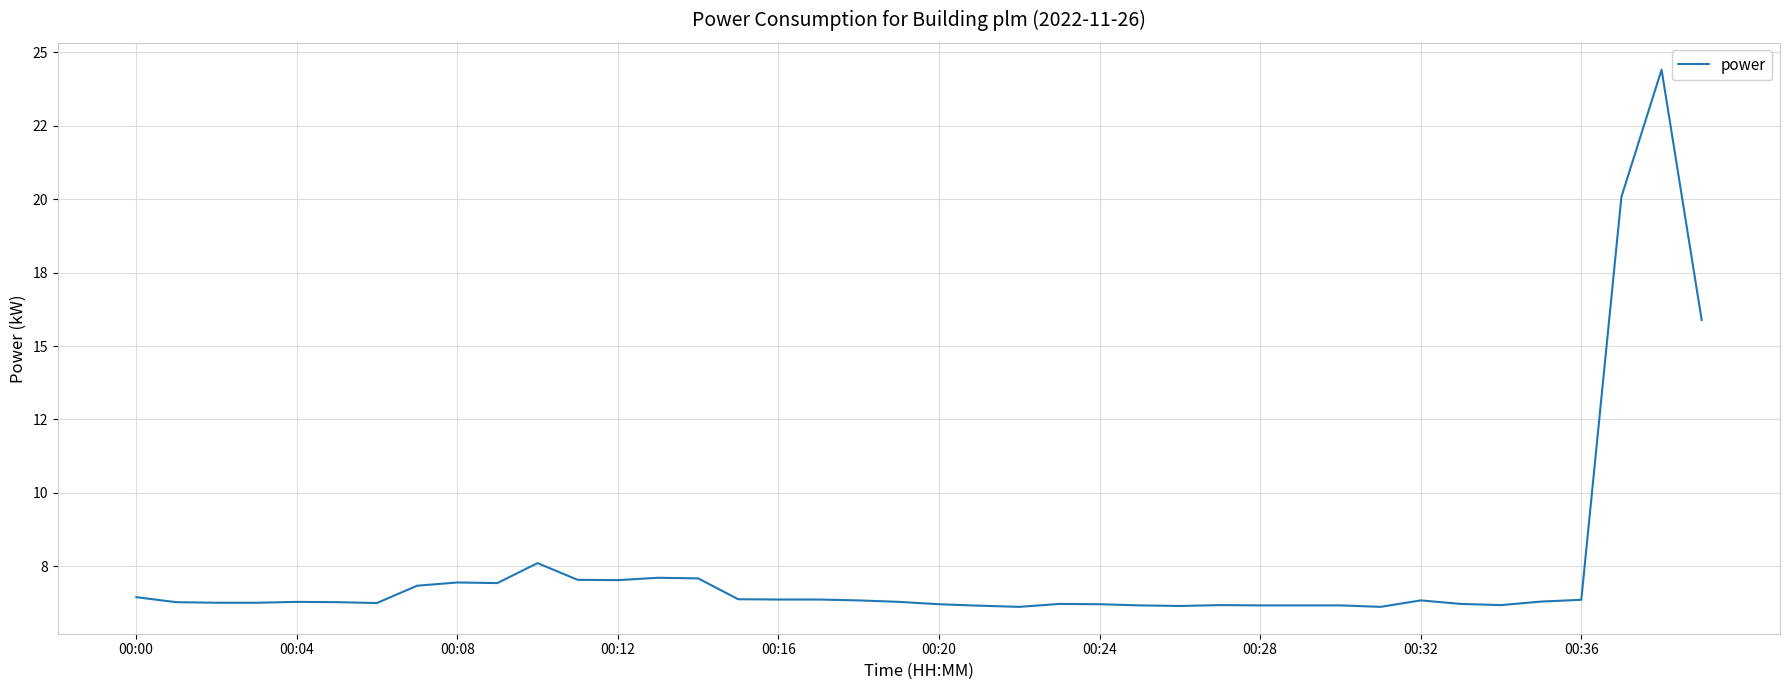

Does the chart display data point markers on the line(s)?

No